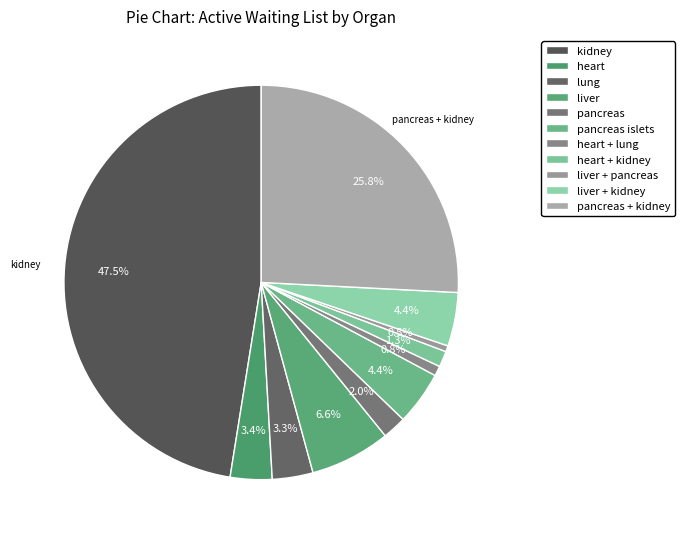

How many segments does this pie chart have?

11